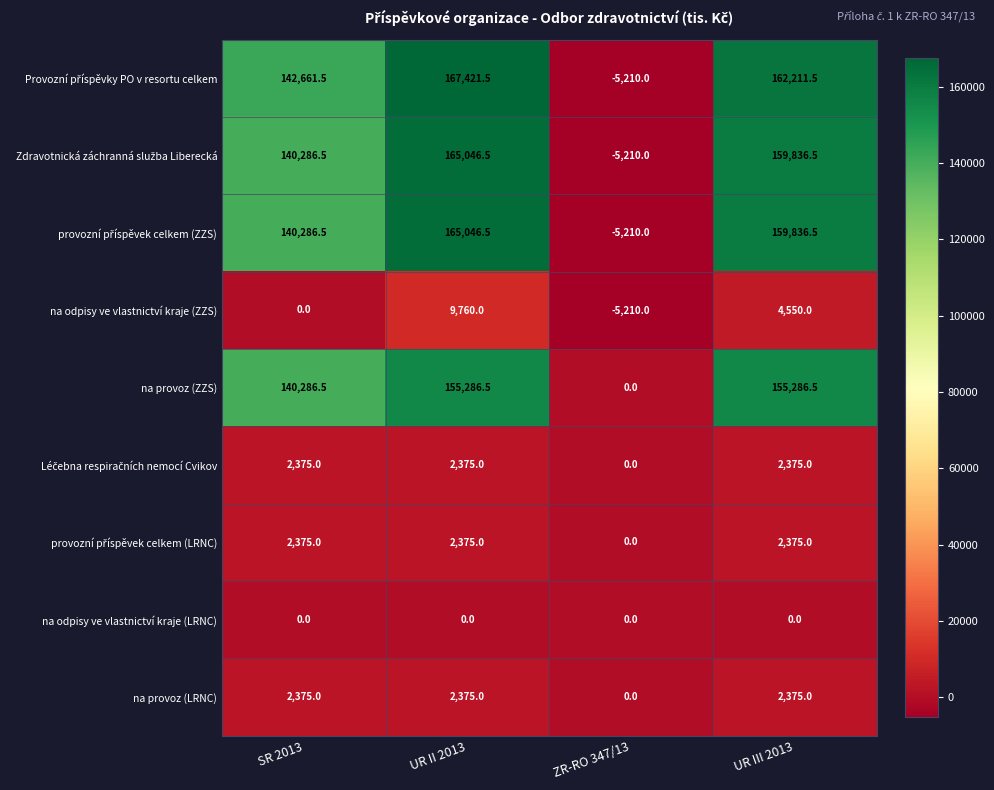

What is the spread (max minus min) of values at SR 2013?

142661.5